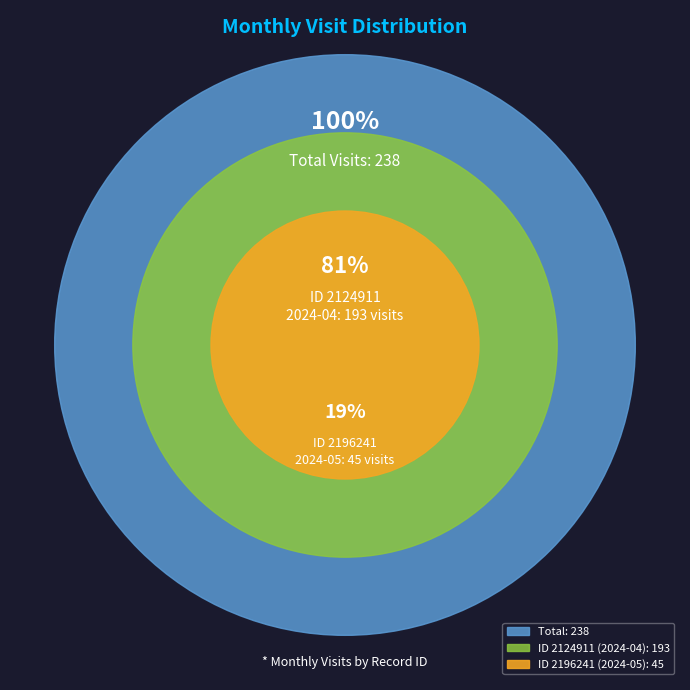

To the nearest percent, what is the difference between the largest and smallest slice percentages?

62%